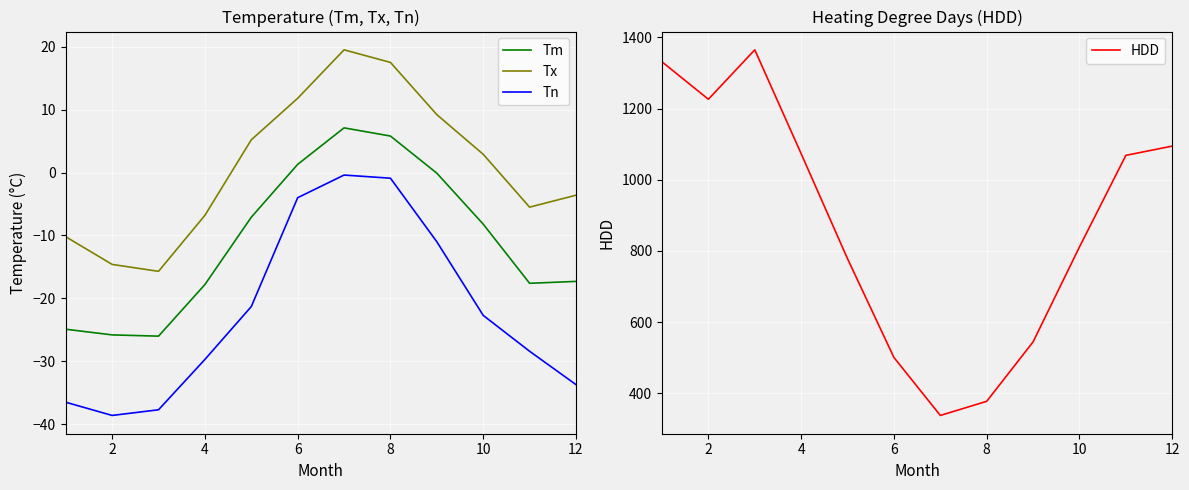

True or false: Tm and Tx intersect in this chart.

False